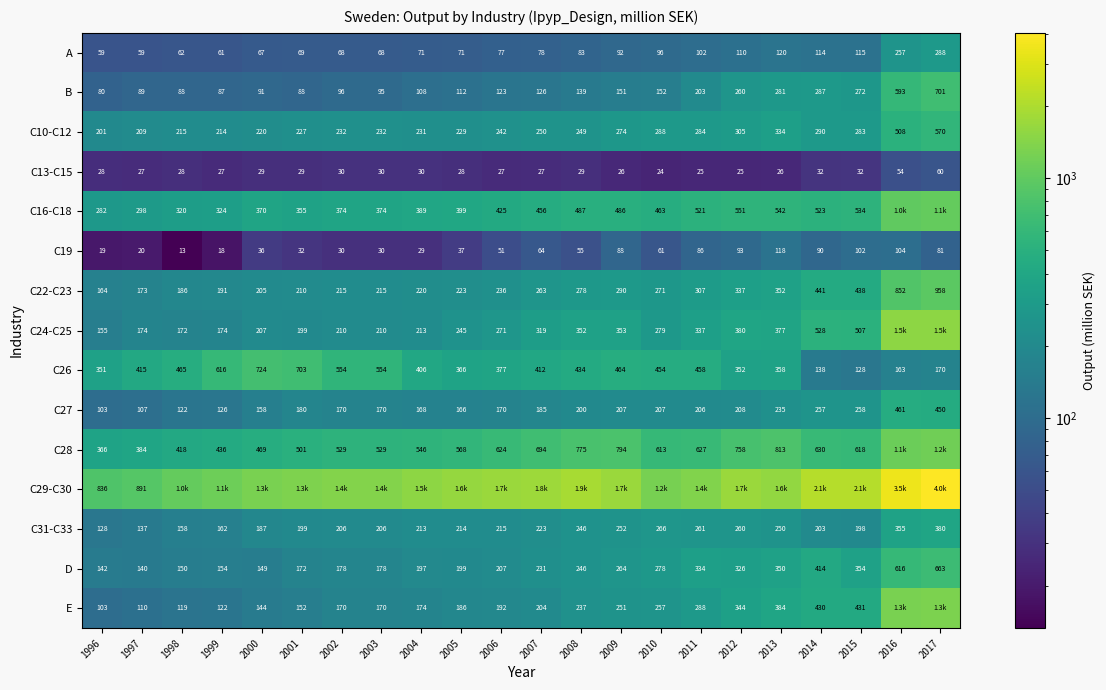

Is the value of C31-C33 at 2002 greater than the value of C19 at 1997?

Yes